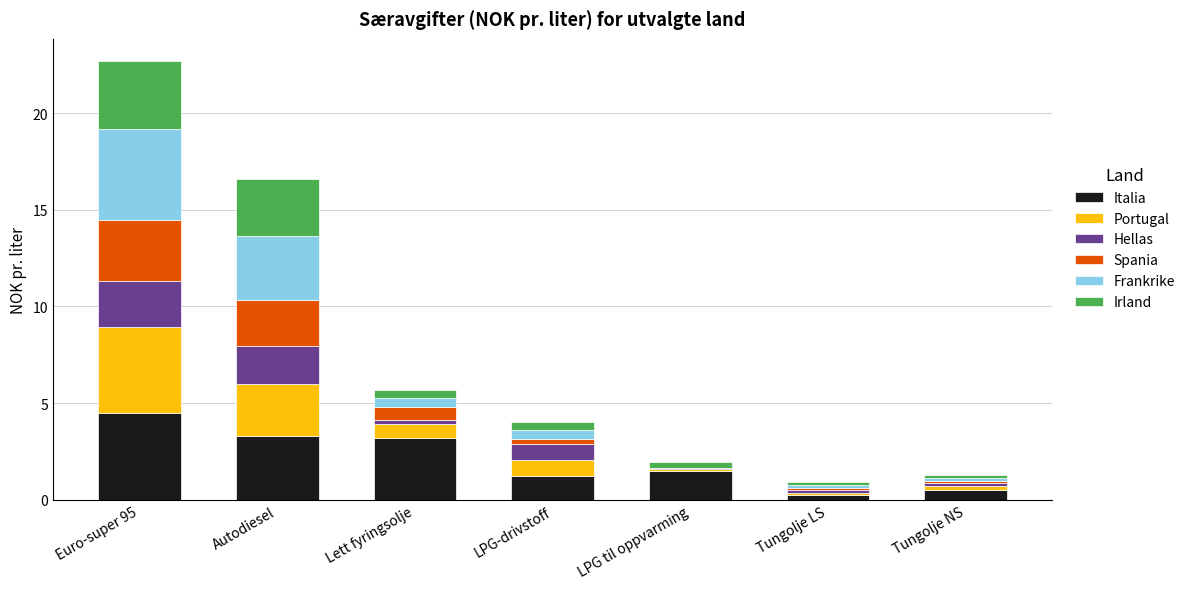

What is the highest value of the Italia series?

4.5